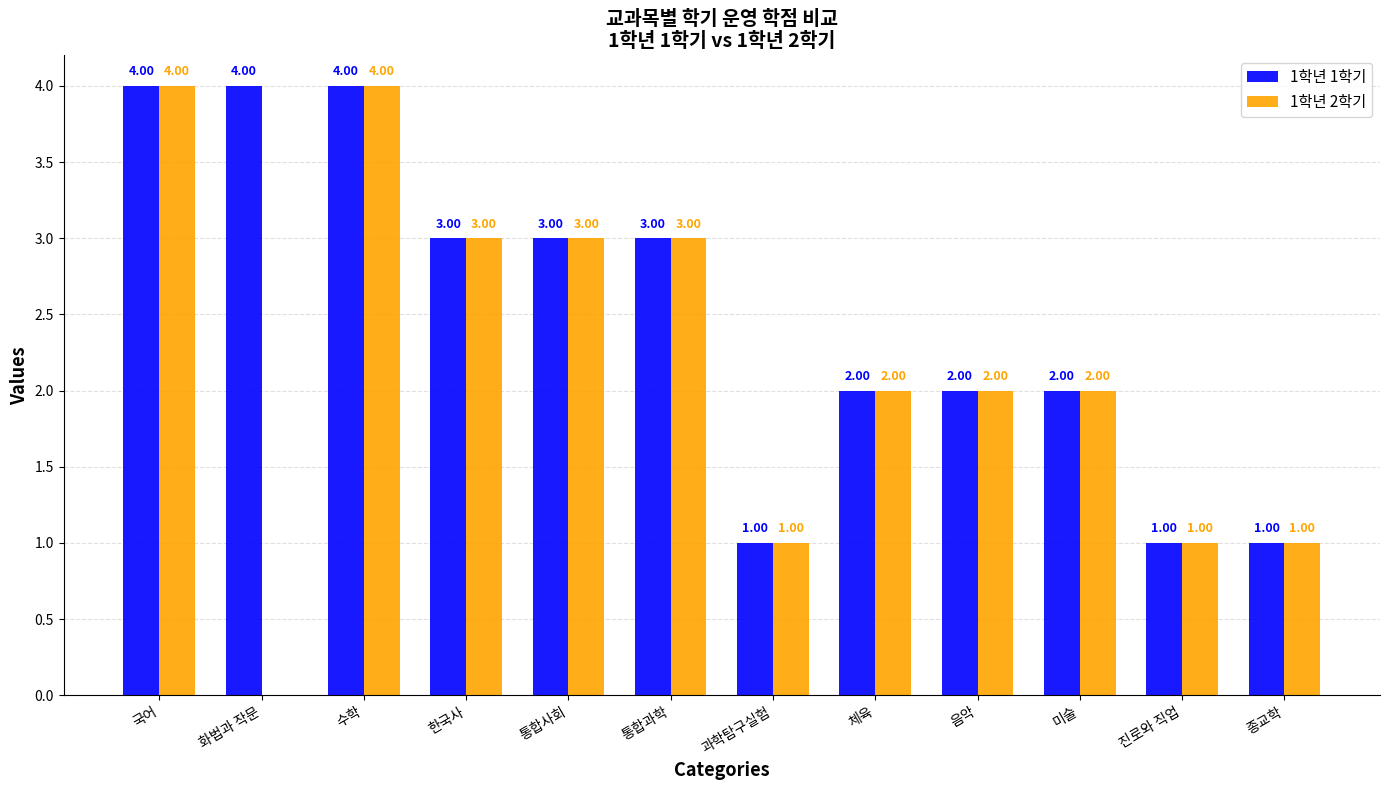

How many values in 1학년 2학기 are above zero?

11